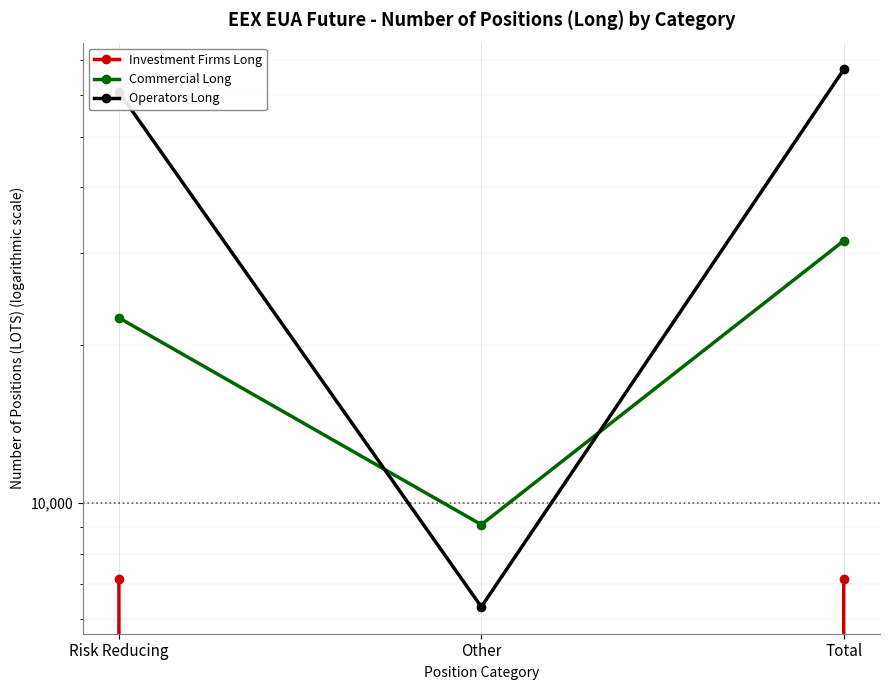

True or false: Operators Long has a value of 67184 at Total.

True